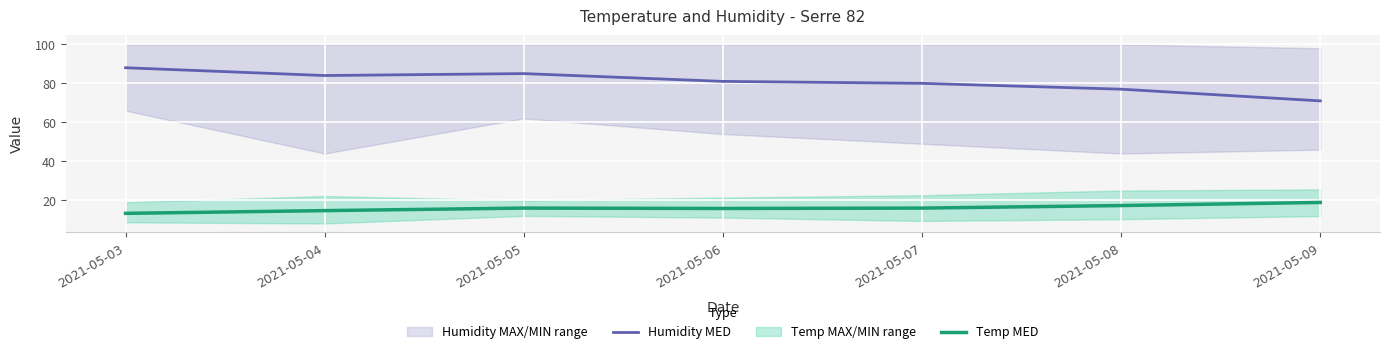

Reading left to right, what are all the values shown in this chart?

Humidity MED: 2021-05-03=88.0	2021-05-04=84.0	2021-05-05=85.0	2021-05-06=81.0	2021-05-07=80.0	2021-05-08=77.0	2021-05-09=71.0
Temp MED: 2021-05-03=13.3	2021-05-04=14.7	2021-05-05=16.0	2021-05-06=15.8	2021-05-07=16.0	2021-05-08=17.3	2021-05-09=18.9